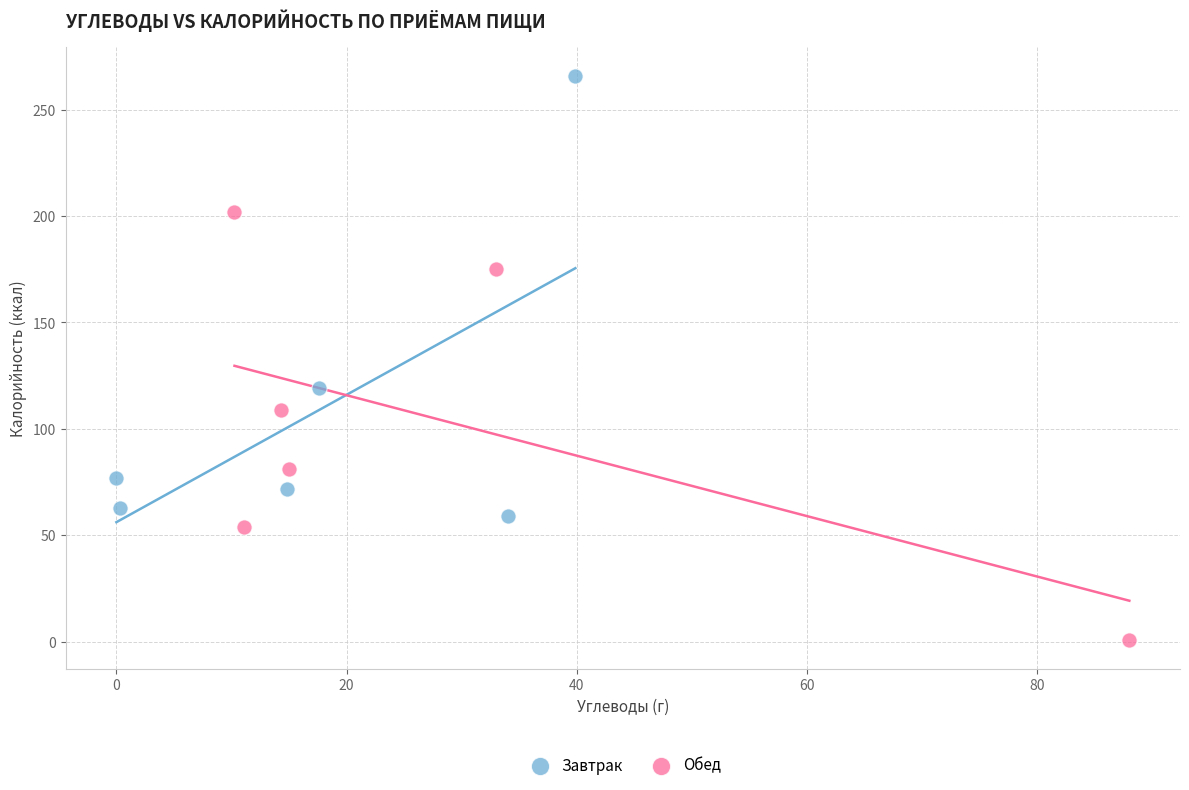

Which series reaches the maximum Y coordinate?

Завтрак